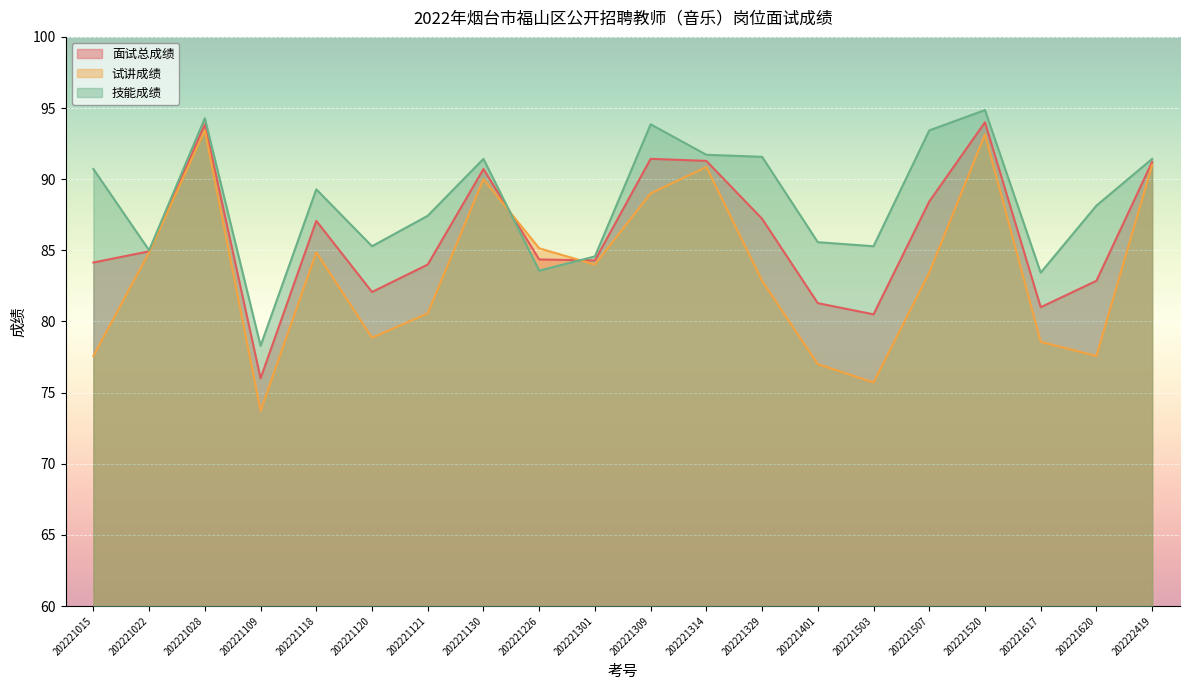

True or false: 面试总成绩 has a value of 118.9 at 202221109.

False